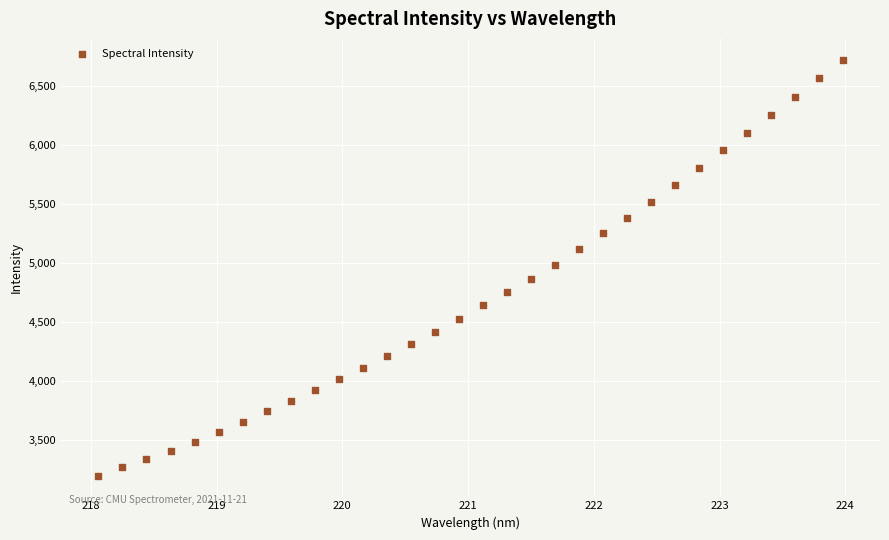

What is the range of Y values (max minus min)?

3521.9